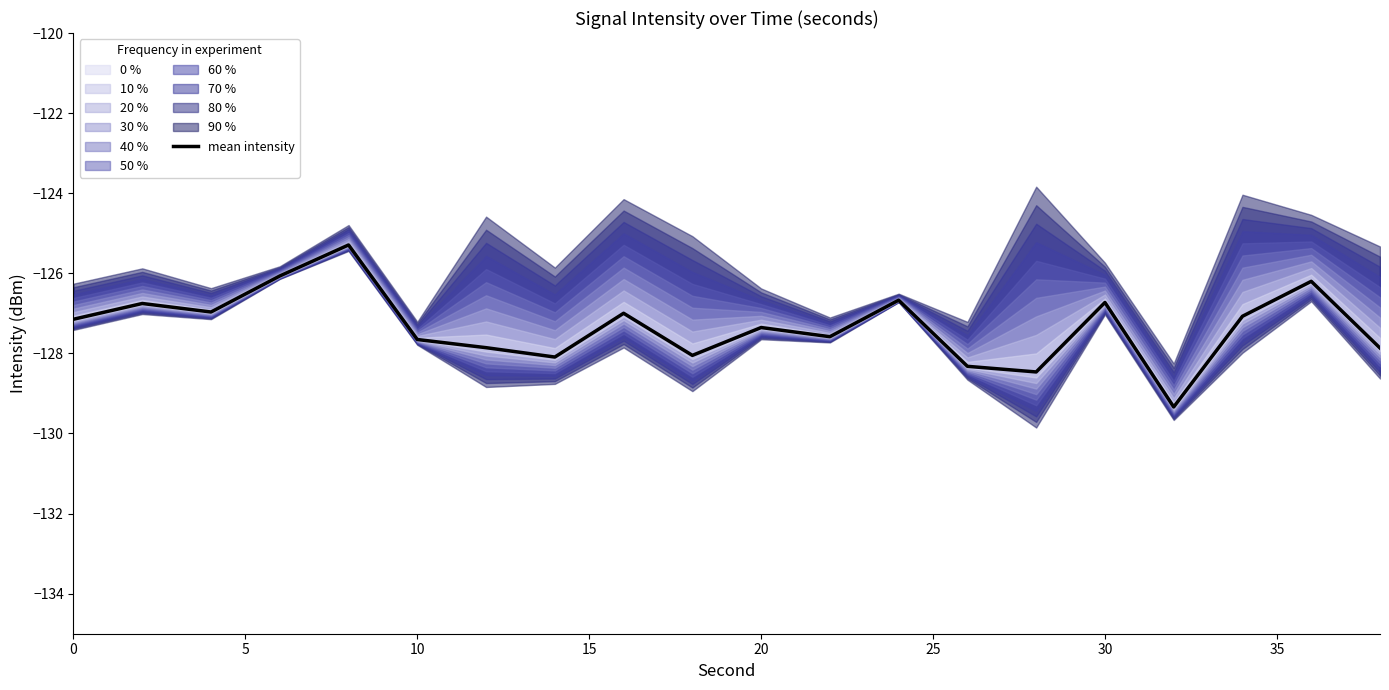

Is it true that mean intensity equals -127.1 at 0?

True